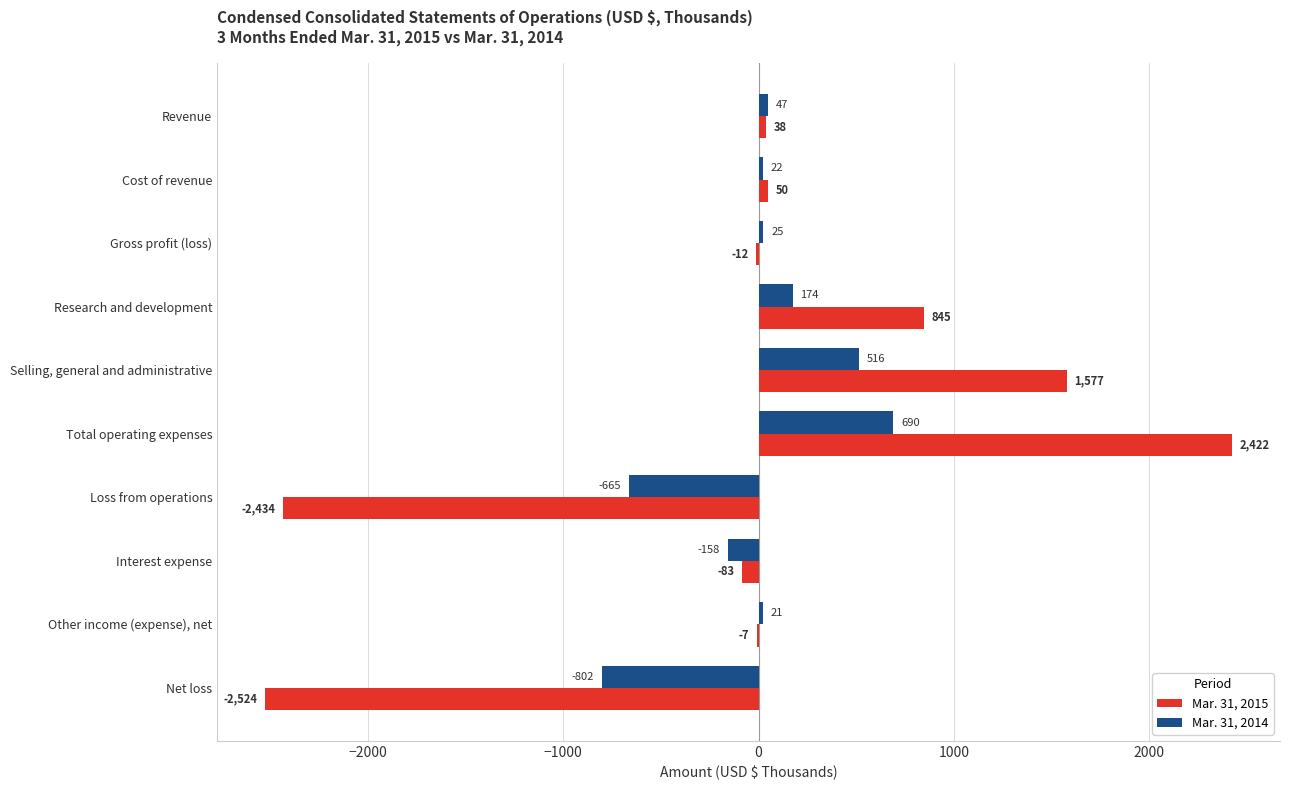

True or false: Mar. 31, 2014 has a value of 47 at Revenue.

True